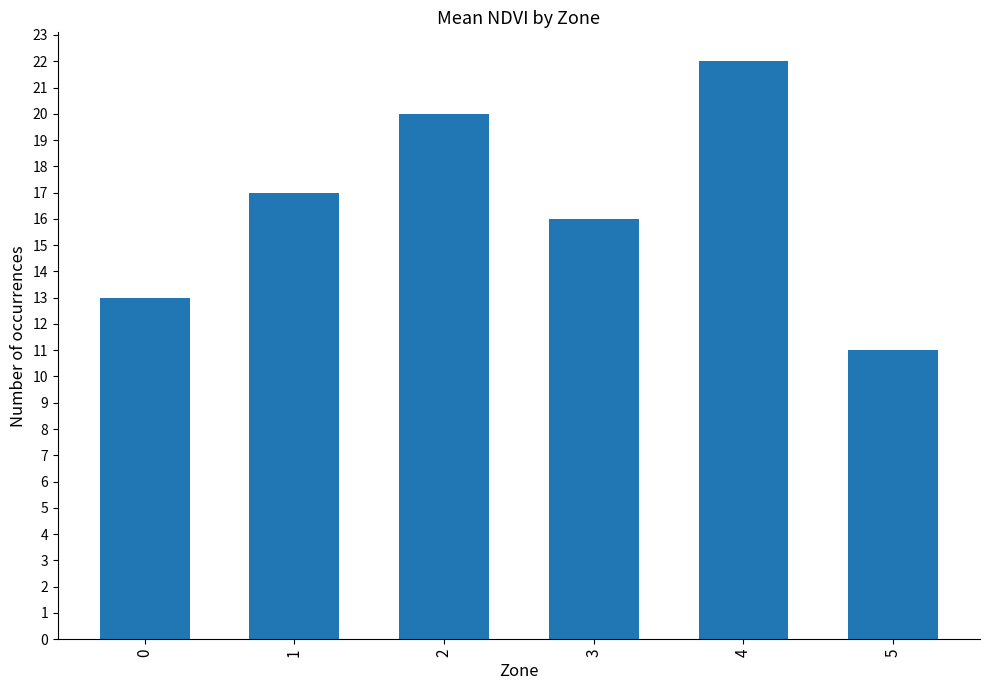

What is the change in value from 0 to 4?

+9